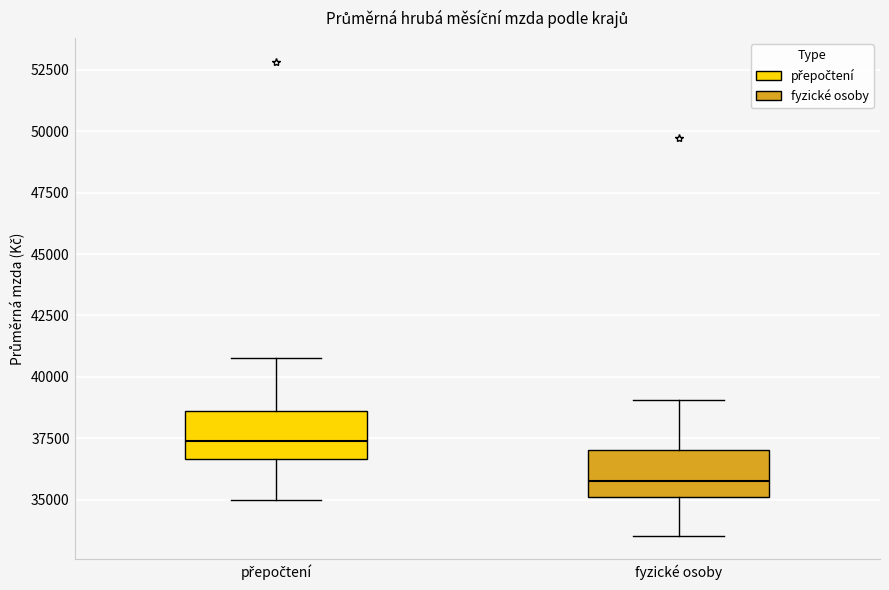

Which box has the lowest median line?

fyzické osoby